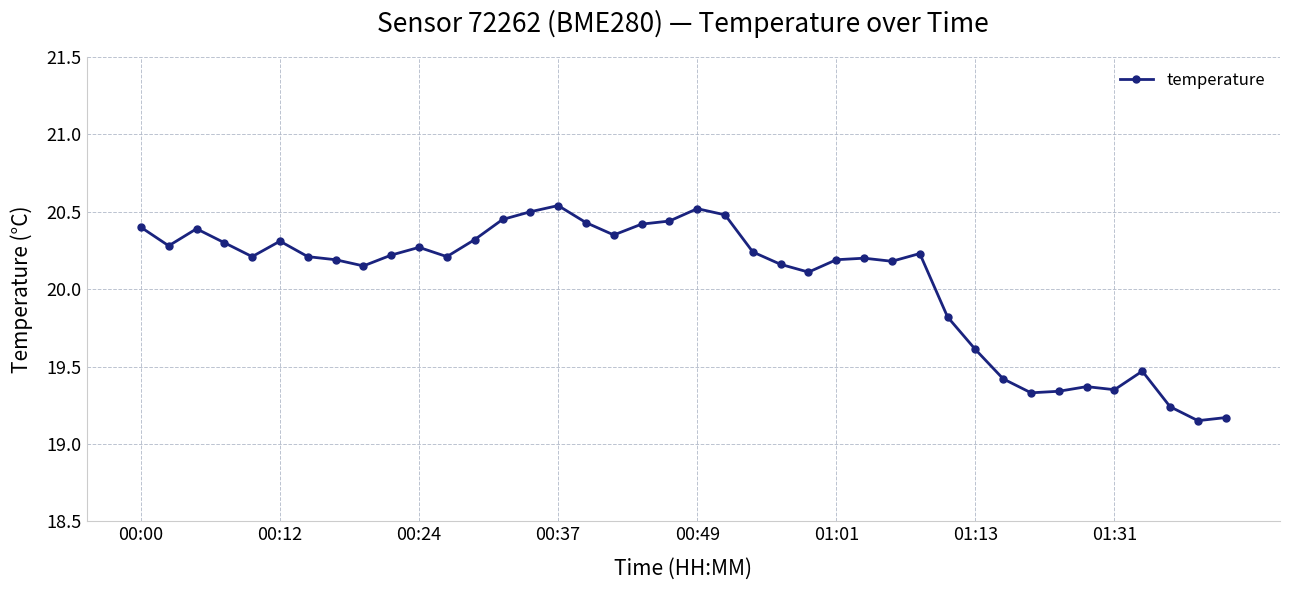

What is the difference between the maximum and second lowest values?

1.4